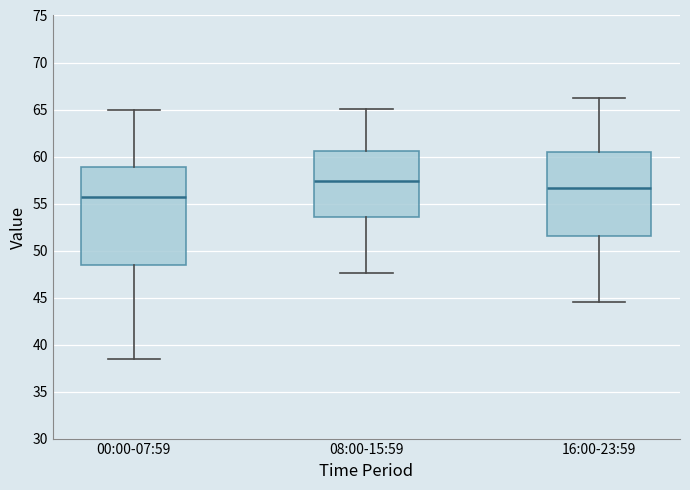

Comparing the boxes themselves (not the whiskers), which one is the tallest?

00:00-07:59